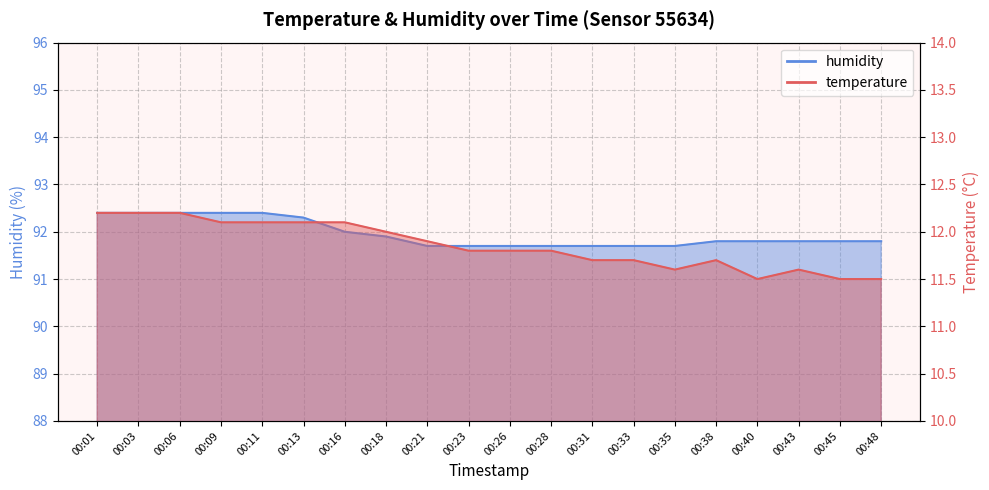

Between 00:06 and 00:23, which is larger?

00:06